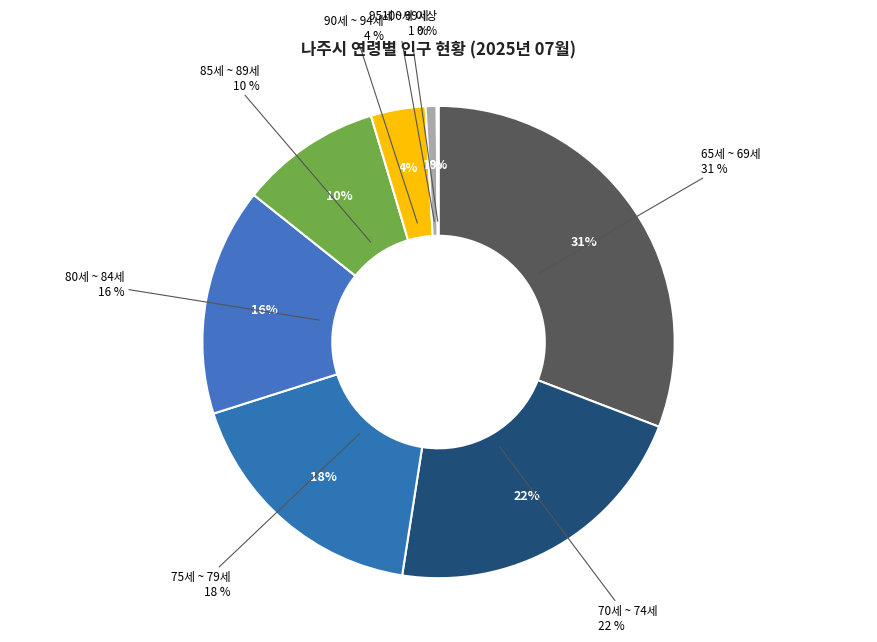

Does 100세 이상 represent more than half of the total?

No